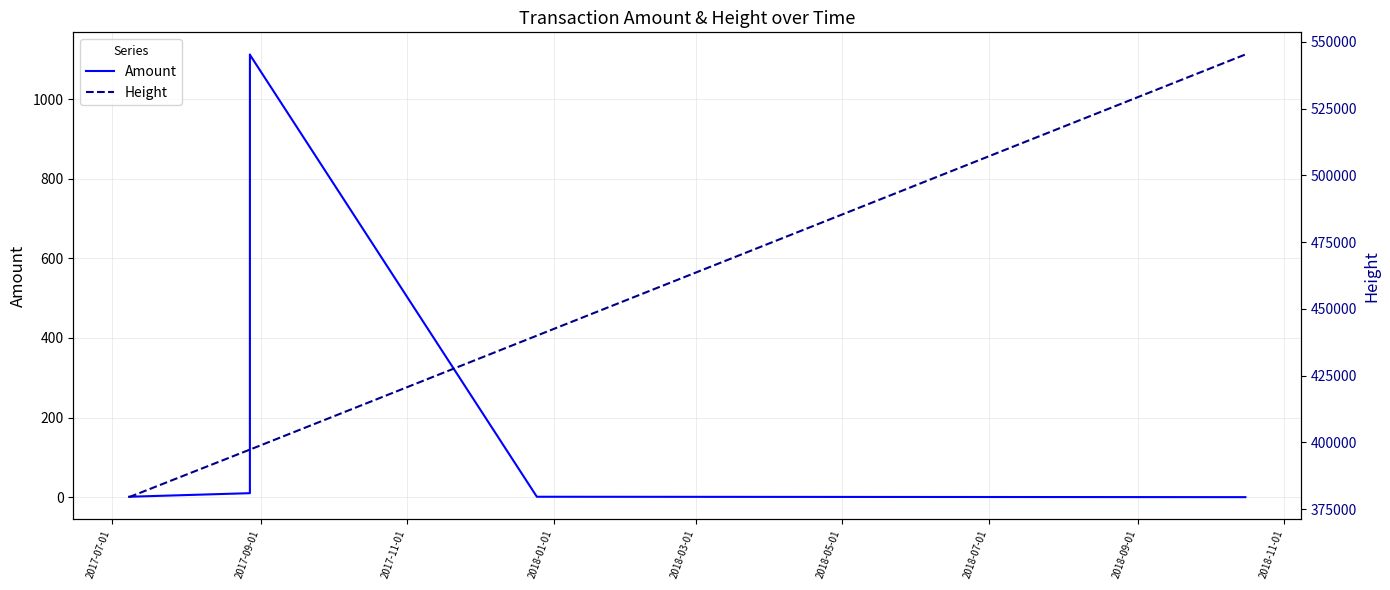

What is the highest value of the Amount series?

1111.9